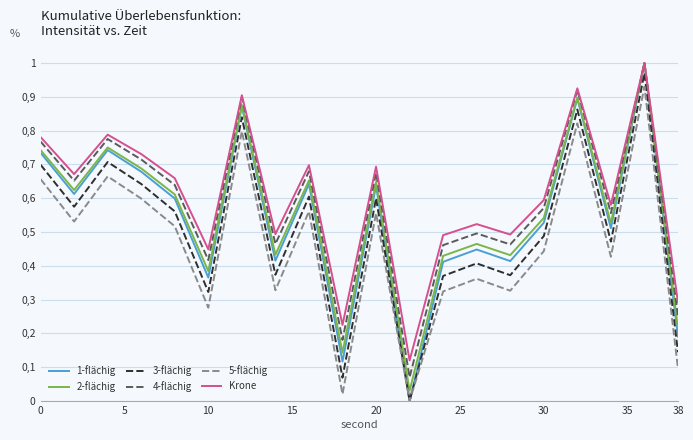

Which series has the largest range (max minus min)?

1-flächig